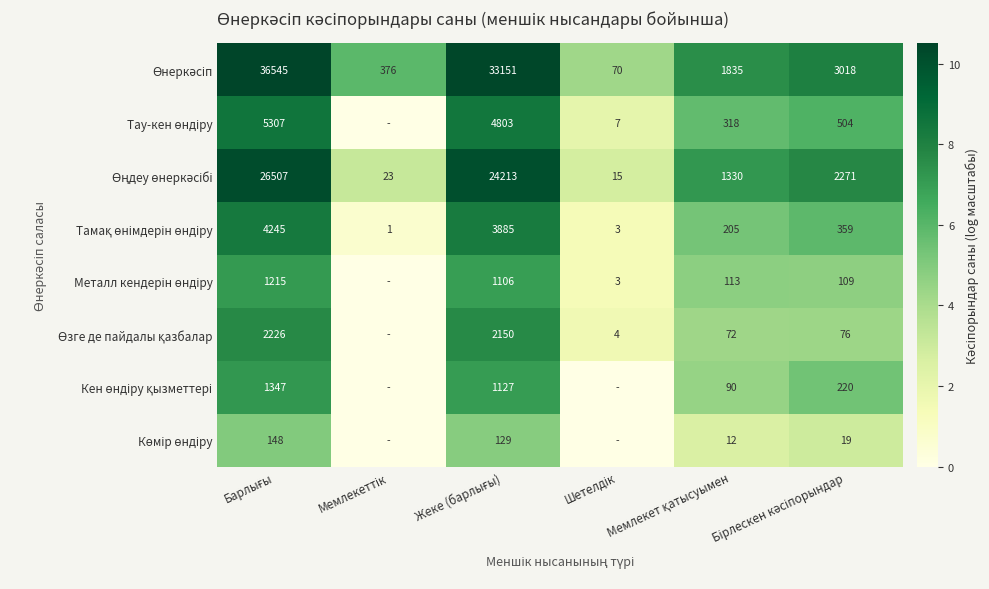

What is the maximum value shown in the chart?

10.5